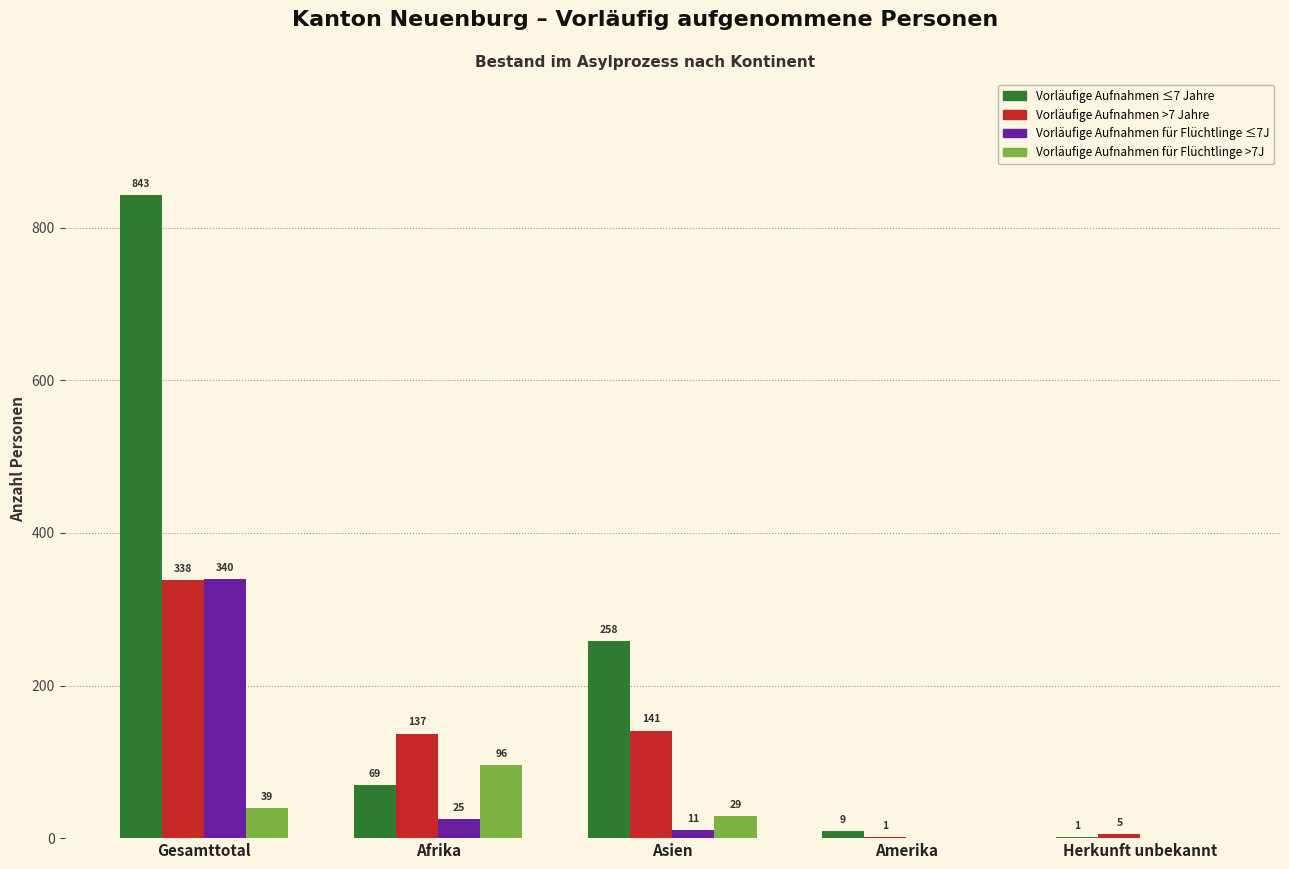

Reading right to left, transcribe all the data shown in this chart.

Vorläufige Aufnahmen ≤7 Jahre: Herkunft unbekannt=1	Amerika=9	Asien=258	Afrika=69	Gesamttotal=843
Vorläufige Aufnahmen >7 Jahre: Herkunft unbekannt=5	Amerika=1	Asien=141	Afrika=137	Gesamttotal=338
Vorläufige Aufnahmen für Flüchtlinge ≤7J: Herkunft unbekannt=0	Amerika=0	Asien=11	Afrika=25	Gesamttotal=340
Vorläufige Aufnahmen für Flüchtlinge >7J: Herkunft unbekannt=0	Amerika=0	Asien=29	Afrika=96	Gesamttotal=39